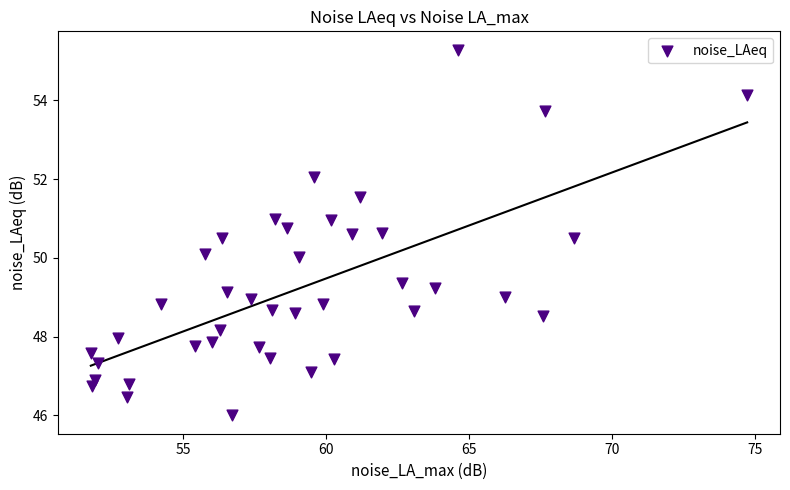

What is the range of X values (max minus min)?

22.9